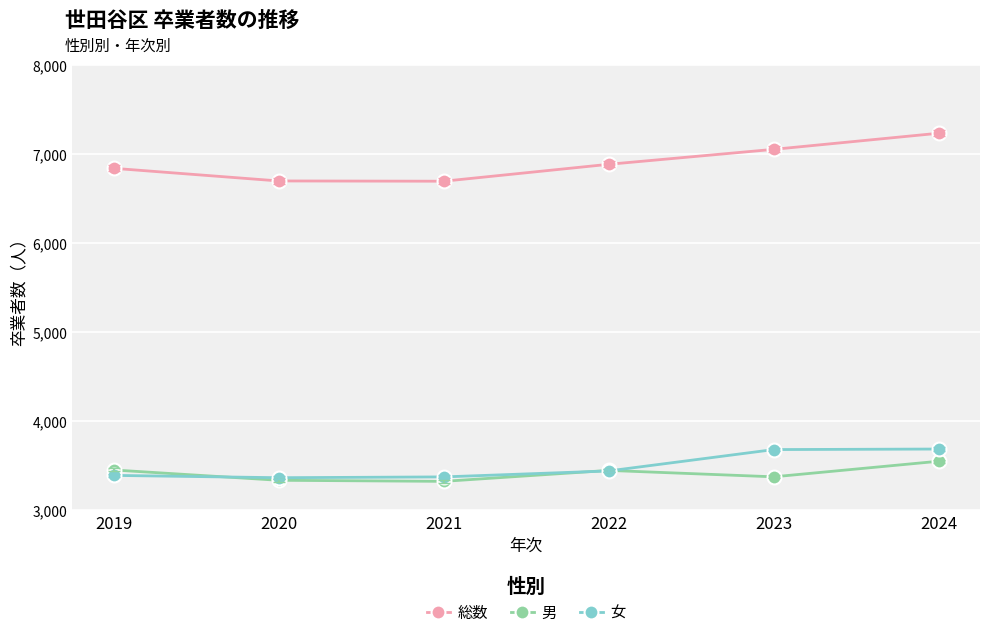

What are all the series names shown in the legend?

総数, 男, 女